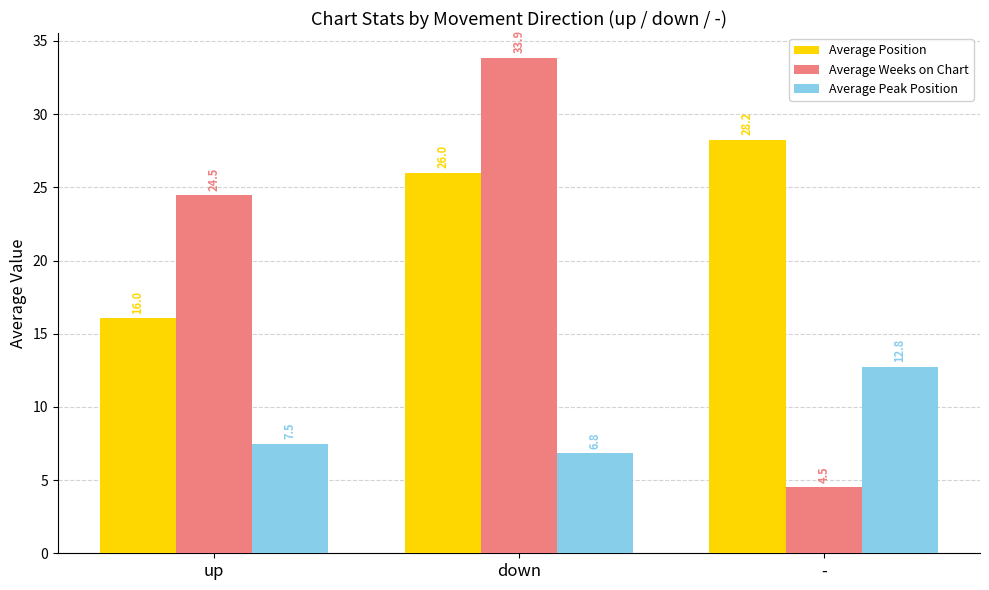

What is the approximate value of Average Peak Position at up?

7.5